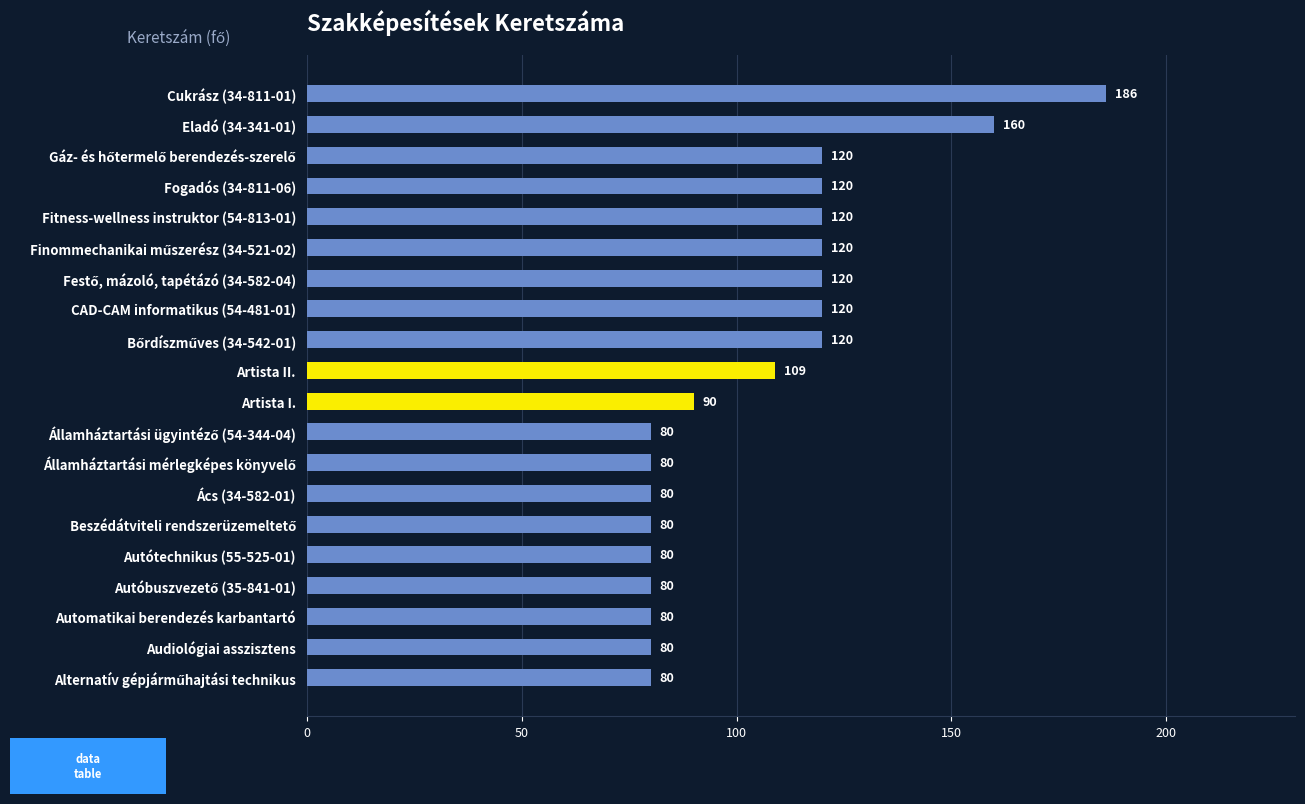

What is the difference between the maximum and minimum values?

106